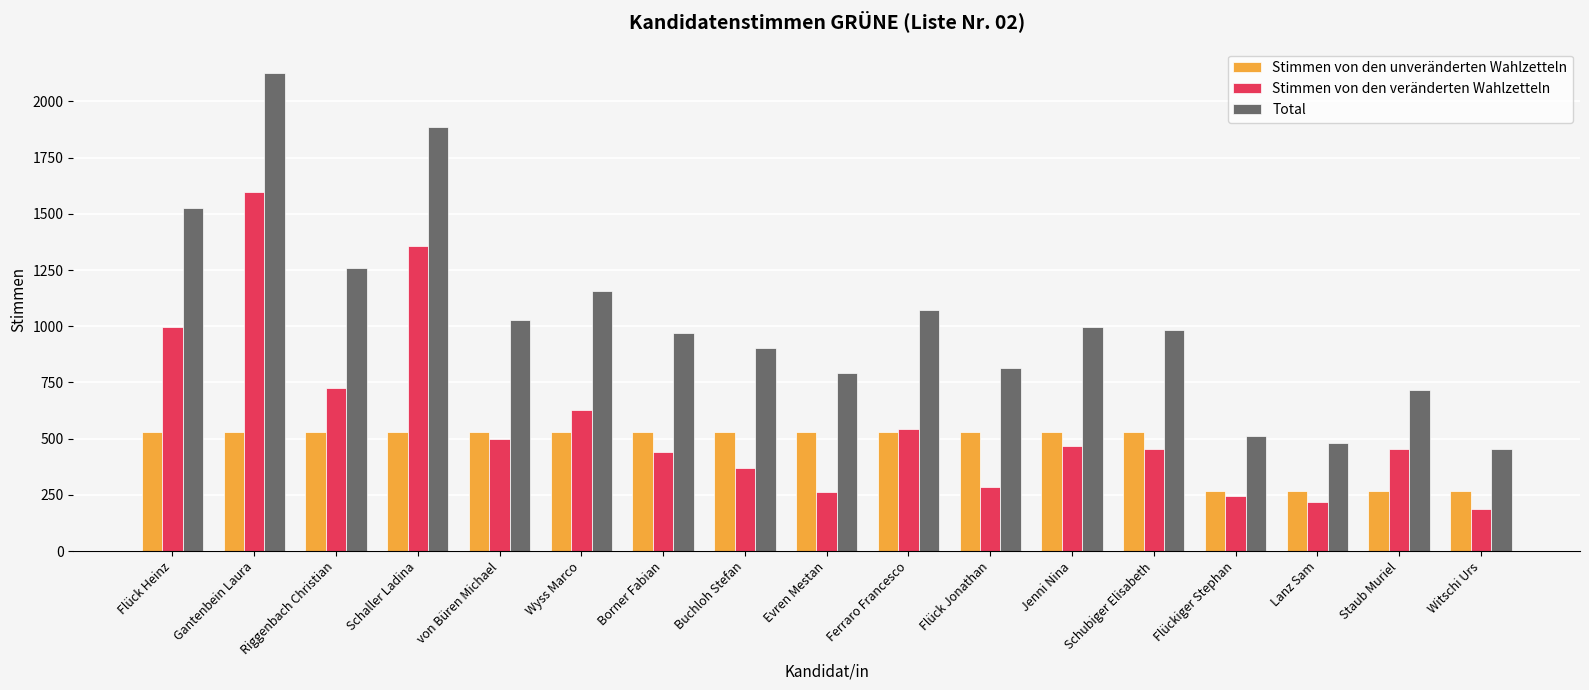

What is the total value across all series at Borner Fabian?

1942